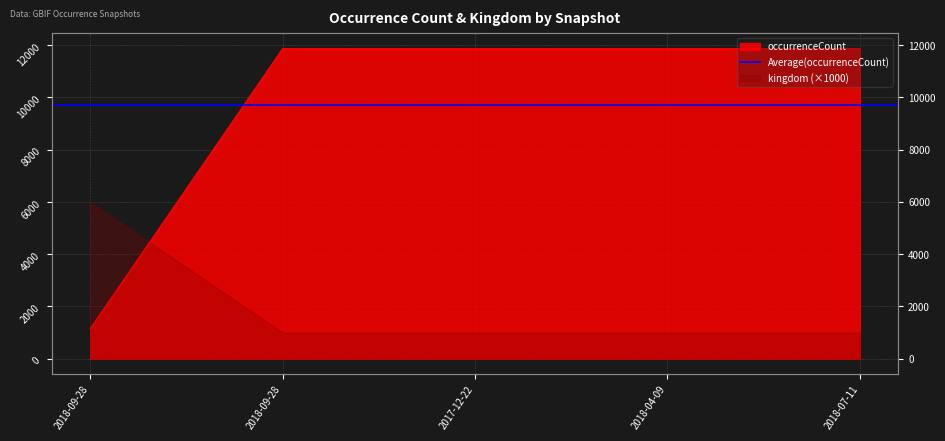

At which label is the value closest to 6505?

2018-09-28